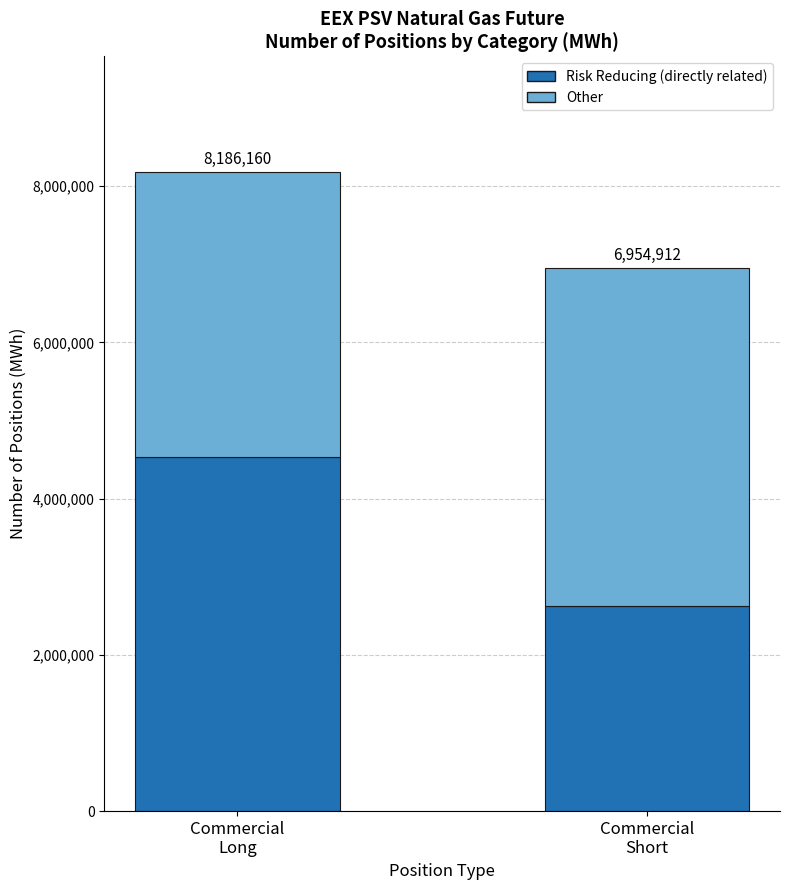

What position from the right is Commercial
Long?

2